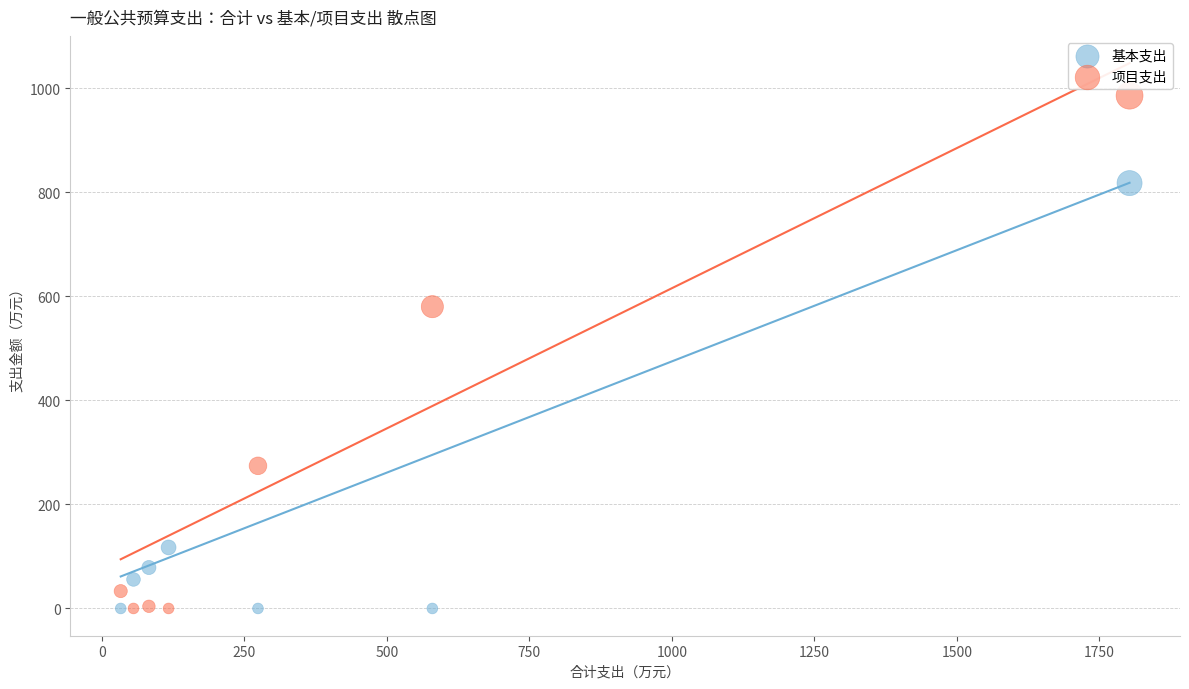

In the 项目支出 series, what Y value is closest to 492?

580.0